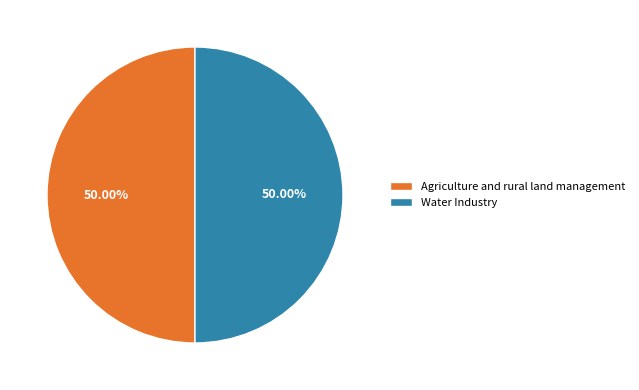

Is the sum of Agriculture and rural land management and Water Industry greater than half?

Yes